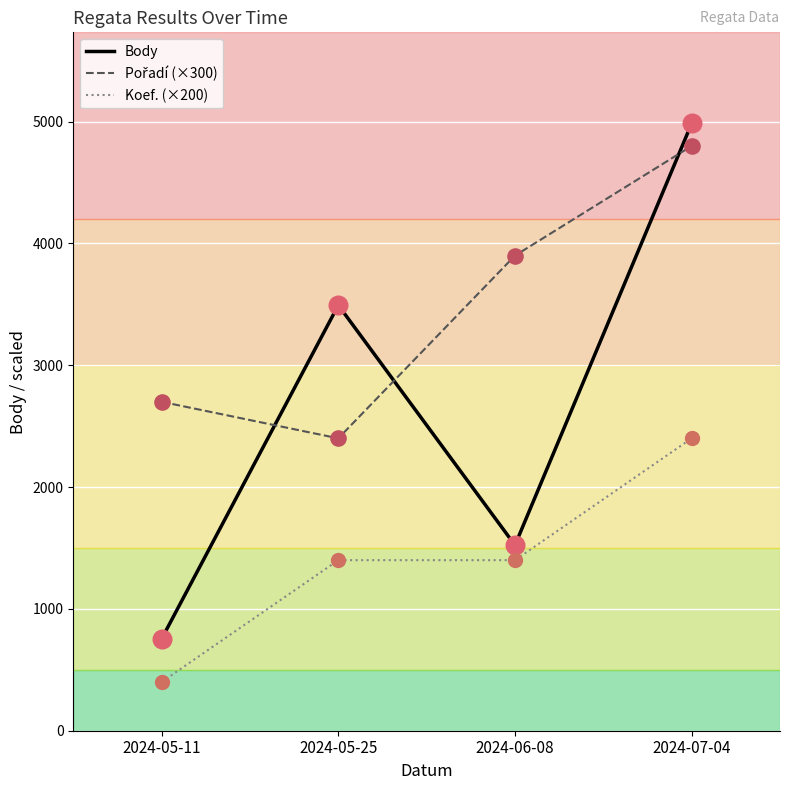

At which category is the sum across all series the highest?

2024-07-04